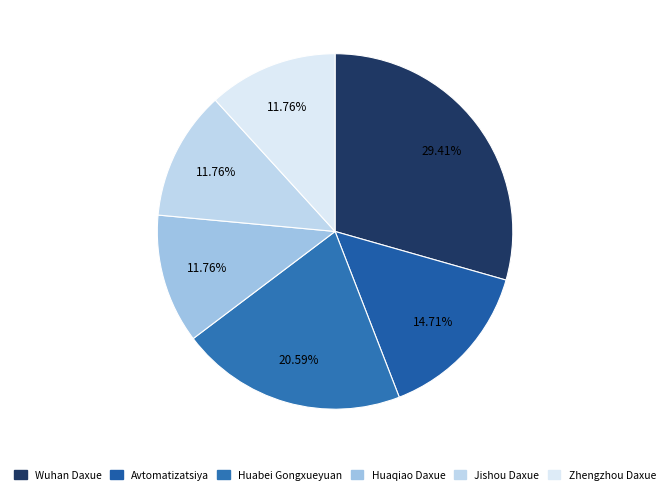

Is it true that Huabei Gongxueyuan is 14% of the pie?

False